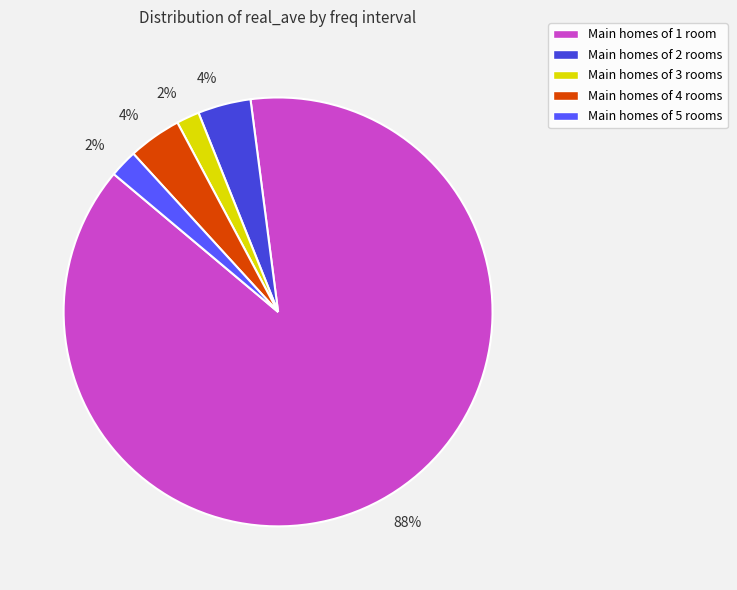

Which has a higher value, Main homes of 1 room or Main homes of 4 rooms?

Main homes of 1 room